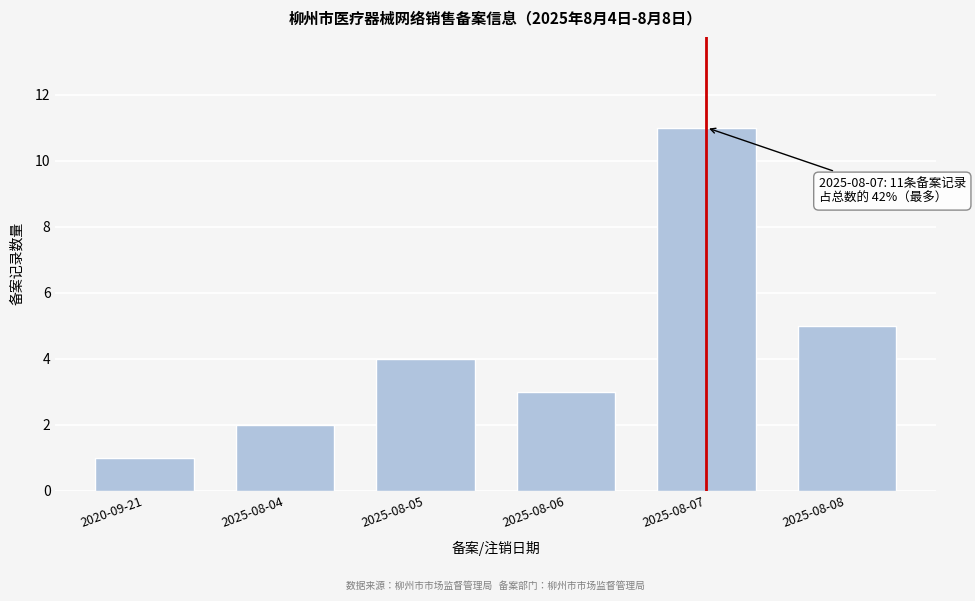

Reading left to right, what are all the values shown in this chart?

2020-09-21=1	2025-08-04=2	2025-08-05=4	2025-08-06=3	2025-08-07=11	2025-08-08=5